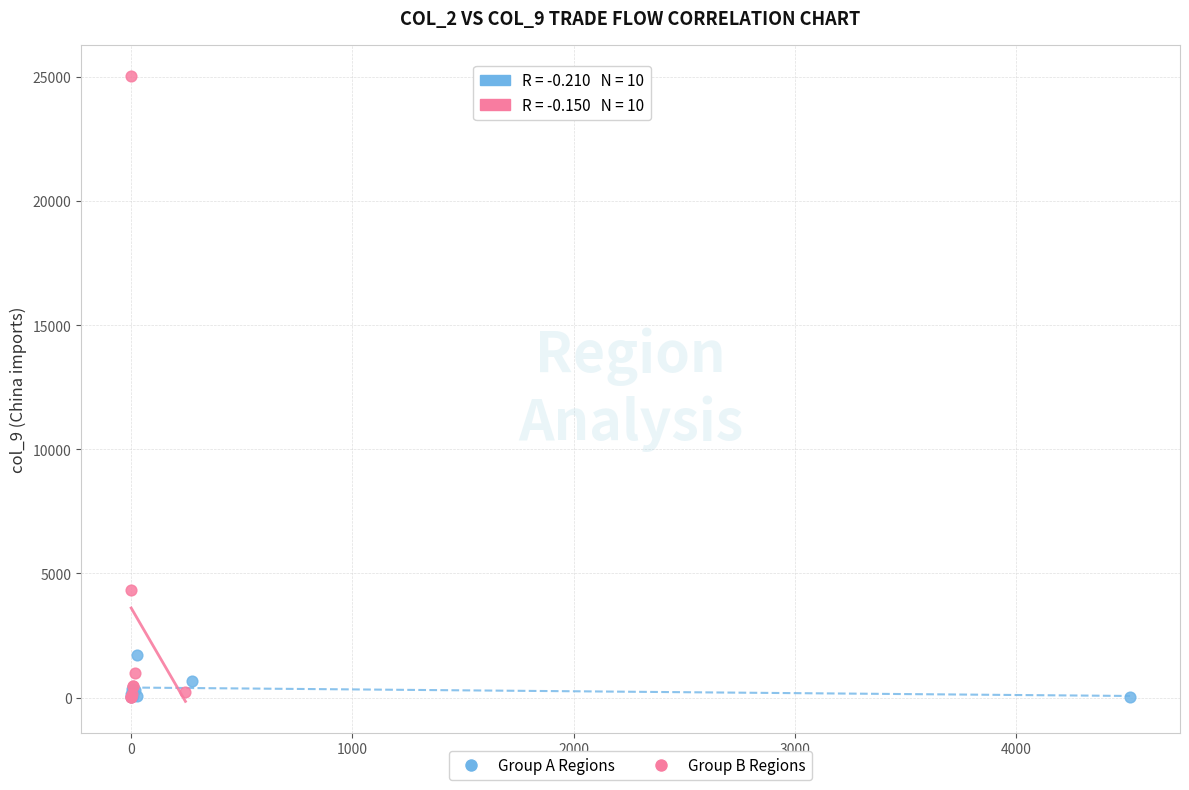

Which series has the largest Y range (max minus min)?

Group B Regions